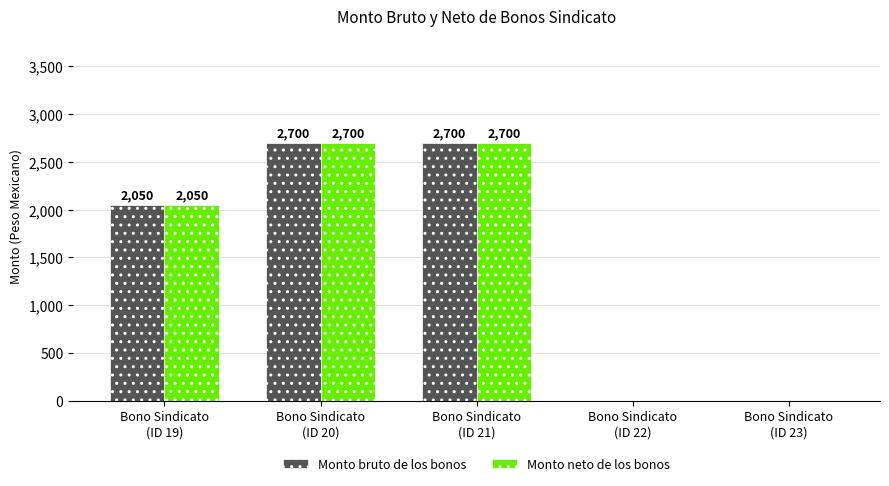

What is the highest value of the Monto bruto de los bonos series?

2700